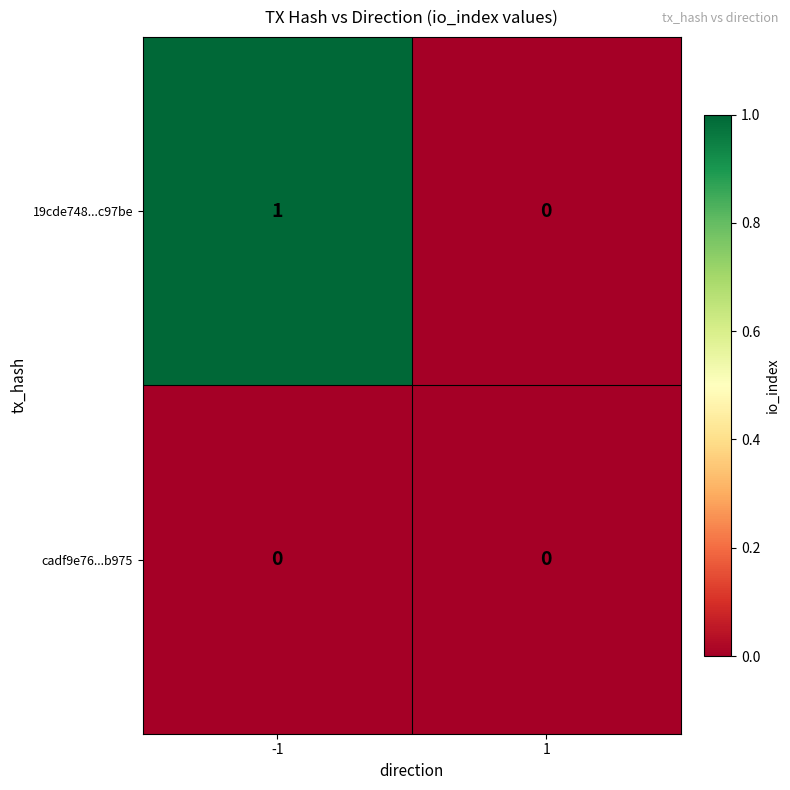

At which category is the sum across all series the highest?

-1